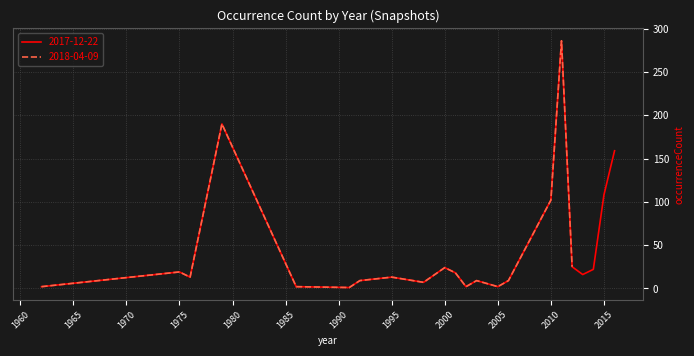

Reading left to right, what are all the values shown in this chart?

1962=2	1975=19	1976=13	1979=190	1986=2	1991=1	1992=9	1995=13	1998=7	2000=24	2001=18	2002=2	2003=9	2005=2	2006=9	2010=102	2011=286	2012=25	2013=16	2014=22	2015=108	2016=159	1962=2	1975=19	1976=13	1979=190	1986=2	1991=1	1992=9	1995=13	1998=7	2000=24	2001=18	2002=2	2003=9	2005=2	2006=9	2010=102	2011=286	2012=25